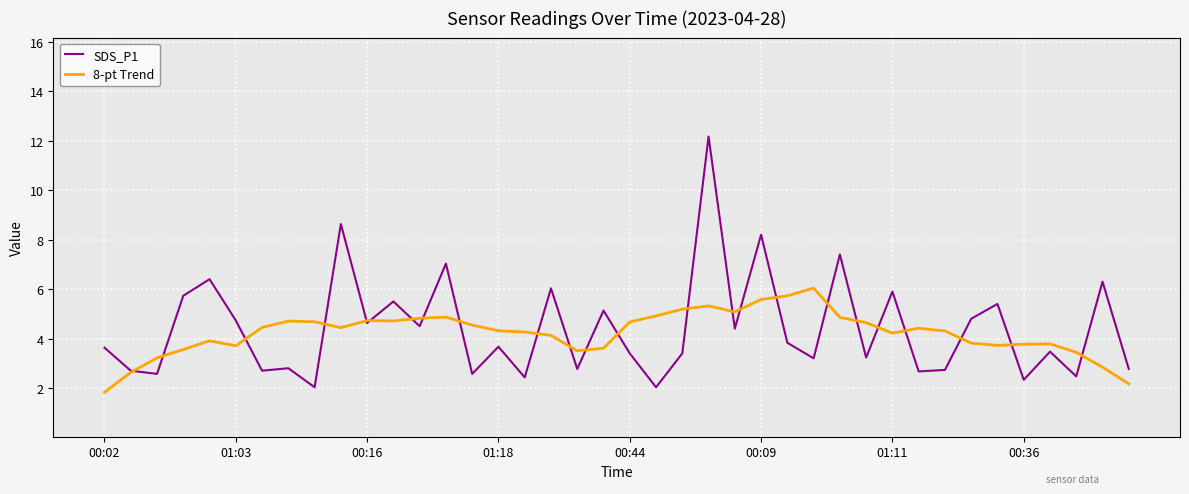

Which series has the widest spread of values?

SDS_P1